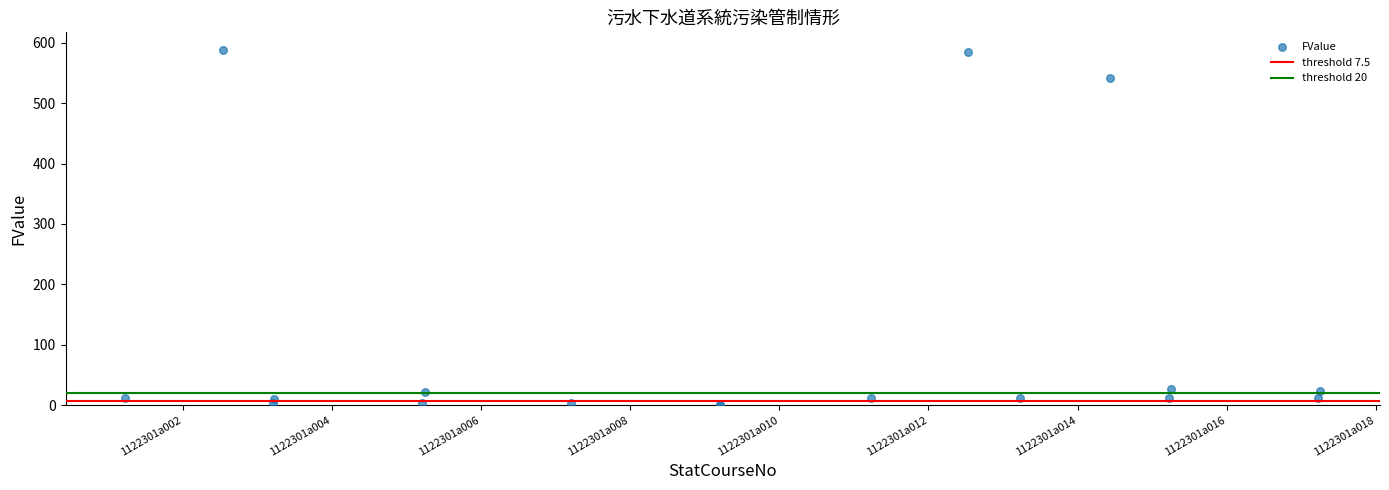

What Y value in the scatter plot is closest to 294?

542